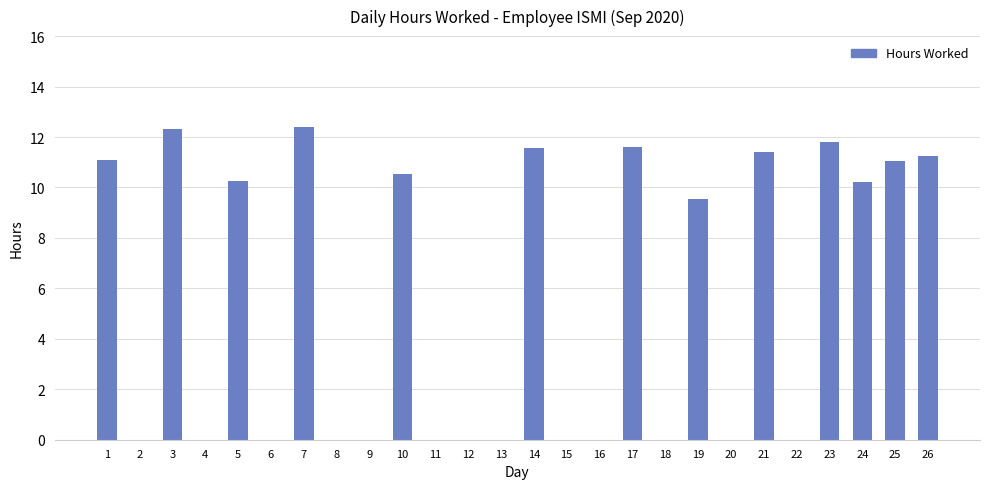

The chart shows a value of 0.0 at 9. True or false?

True